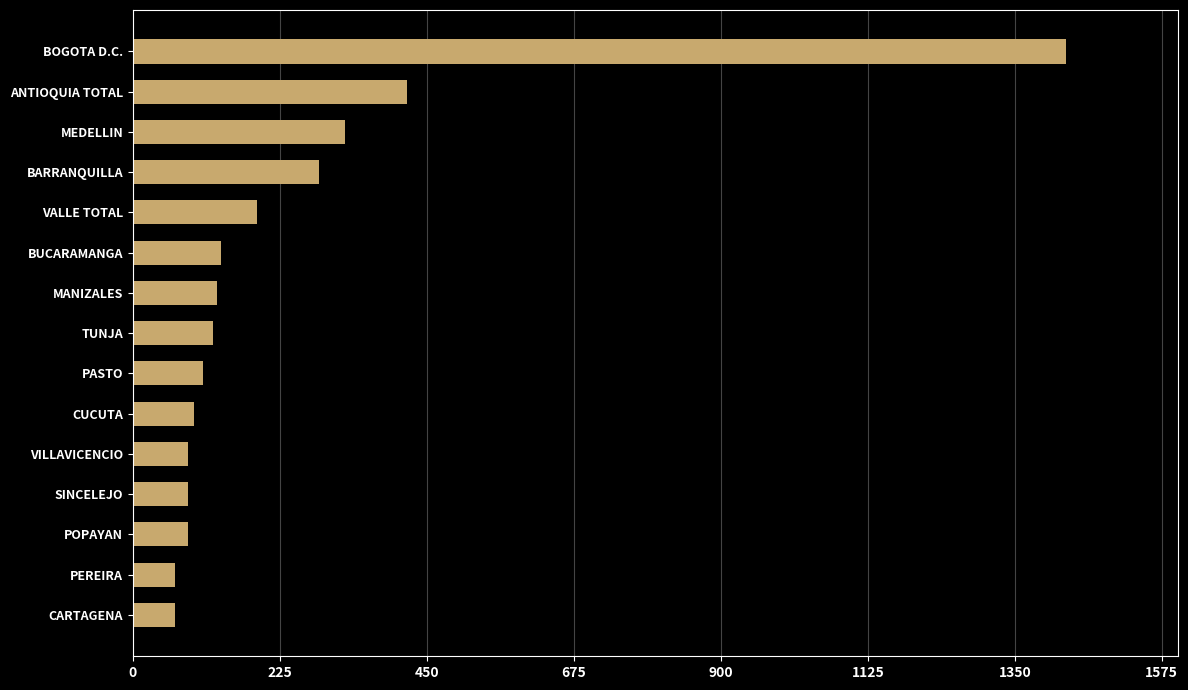

Does the chart contain stacked bars?

No